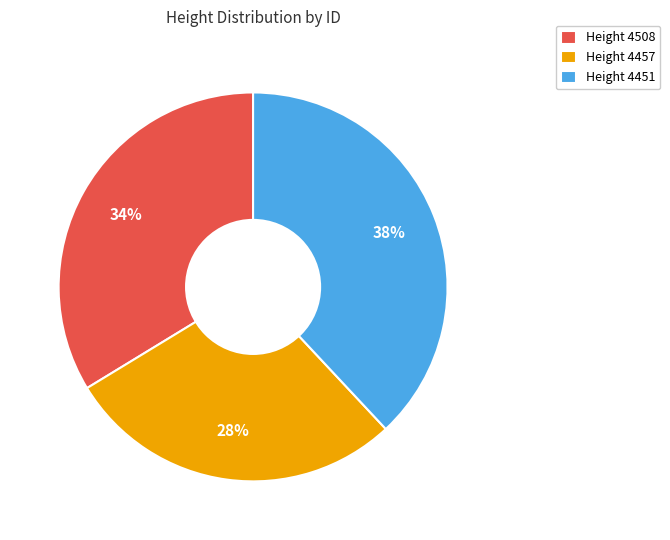

What percentage is the Height 4457 slice, to the nearest percent?

28%